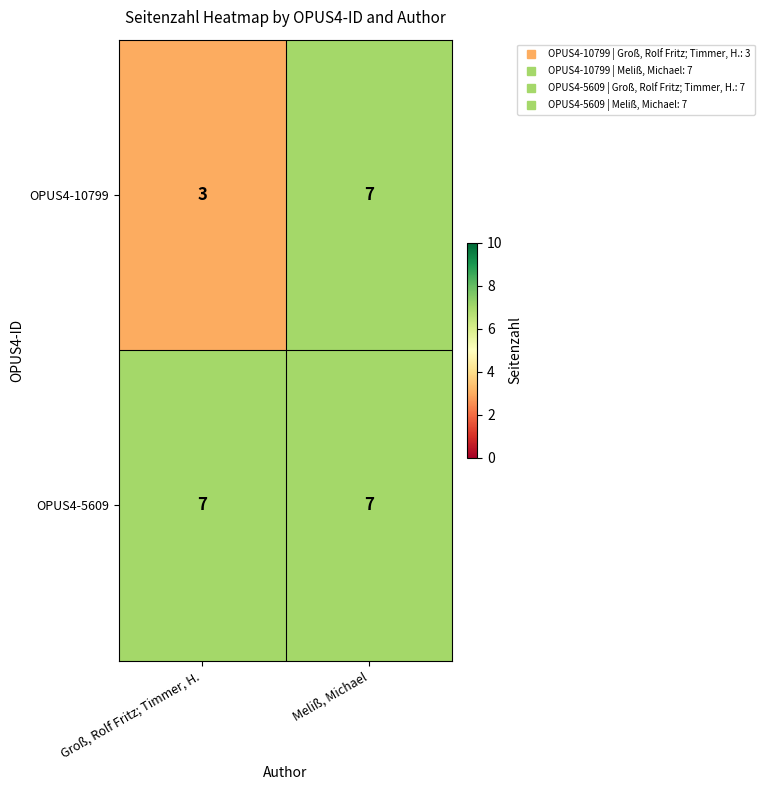

The OPUS4-10799 series shows 2 at Groß, Rolf Fritz; Timmer, H.. True or false?

False